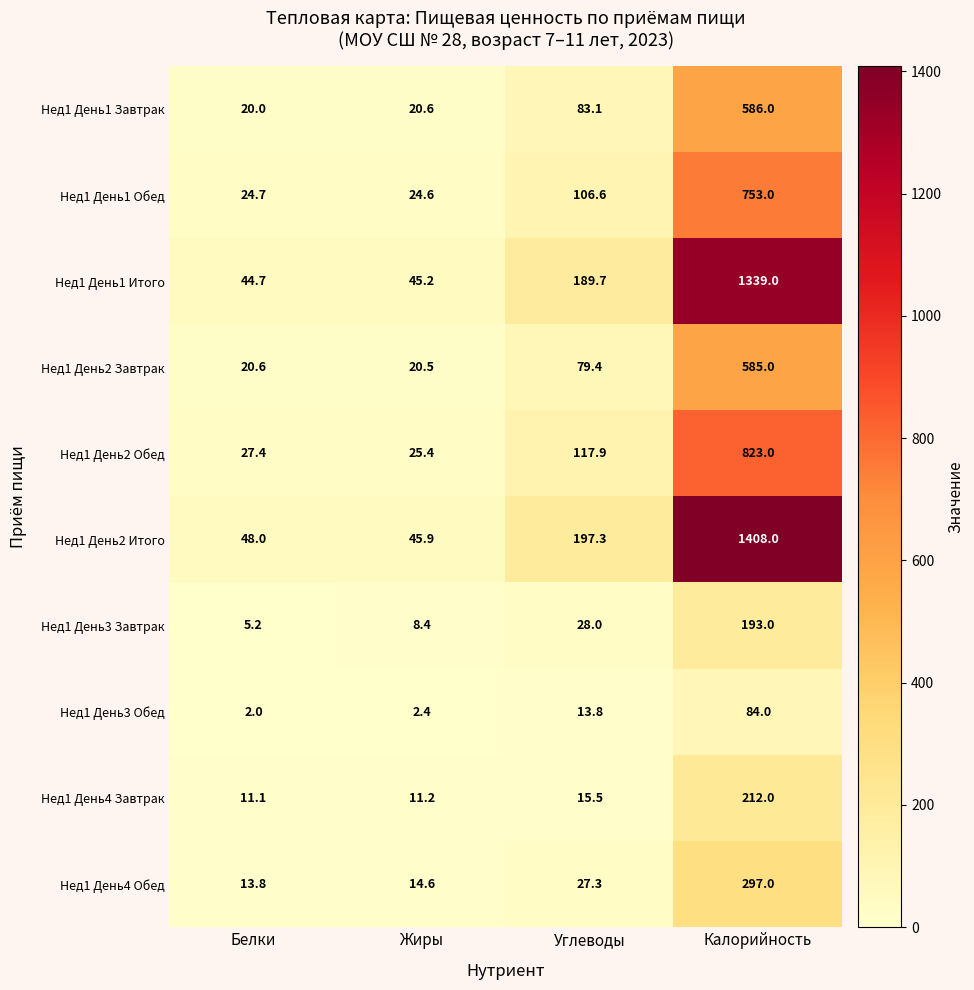

Between Жиры and Углеводы, which series saw the biggest shift?

Нед1 День2 Итого